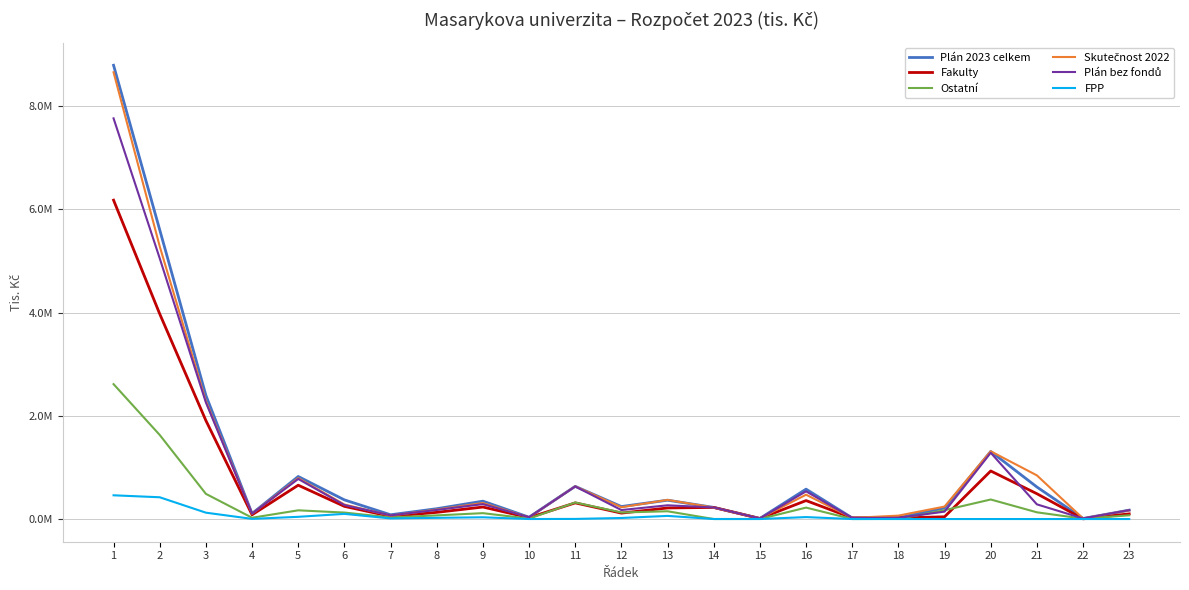

True or false: FPP has a value of 3123.0 at 4.

True